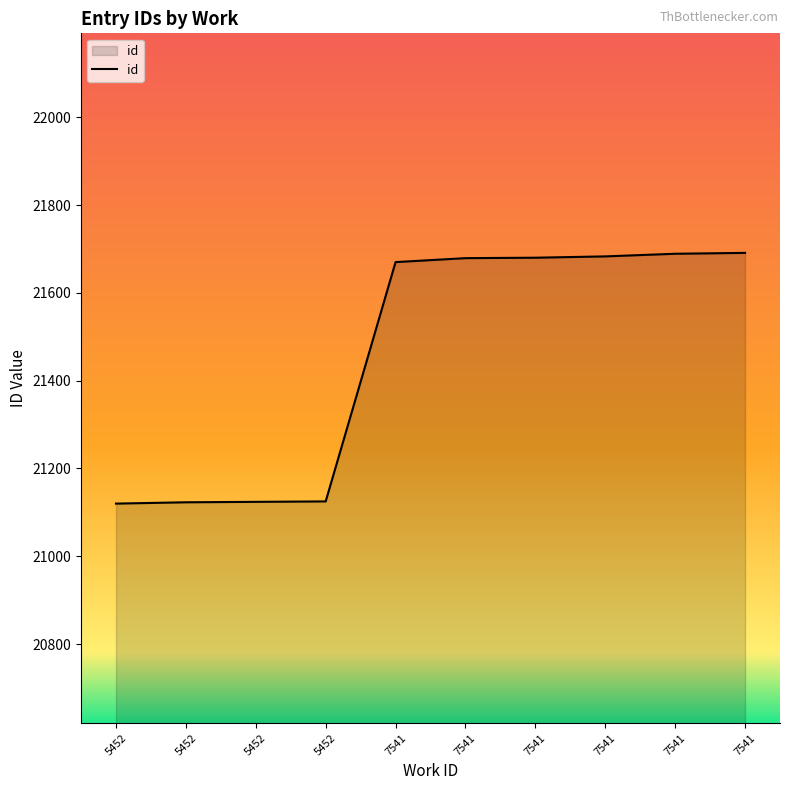

What is the change in value from 7541 to 7541?

+19